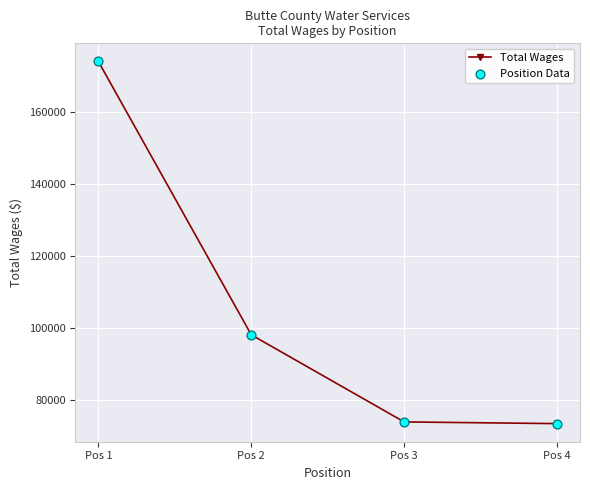

What is the maximum value shown in the chart?

173949